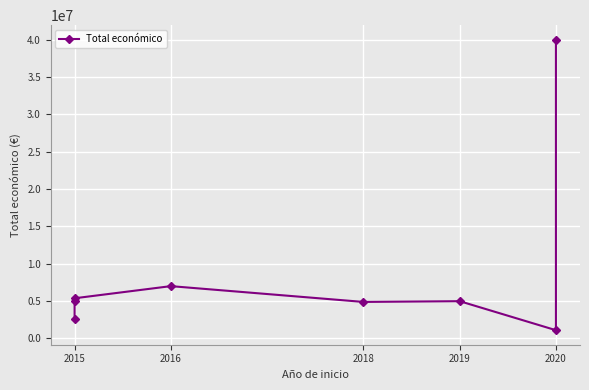

True or false: the data has more than 1 interior local peaks.

True